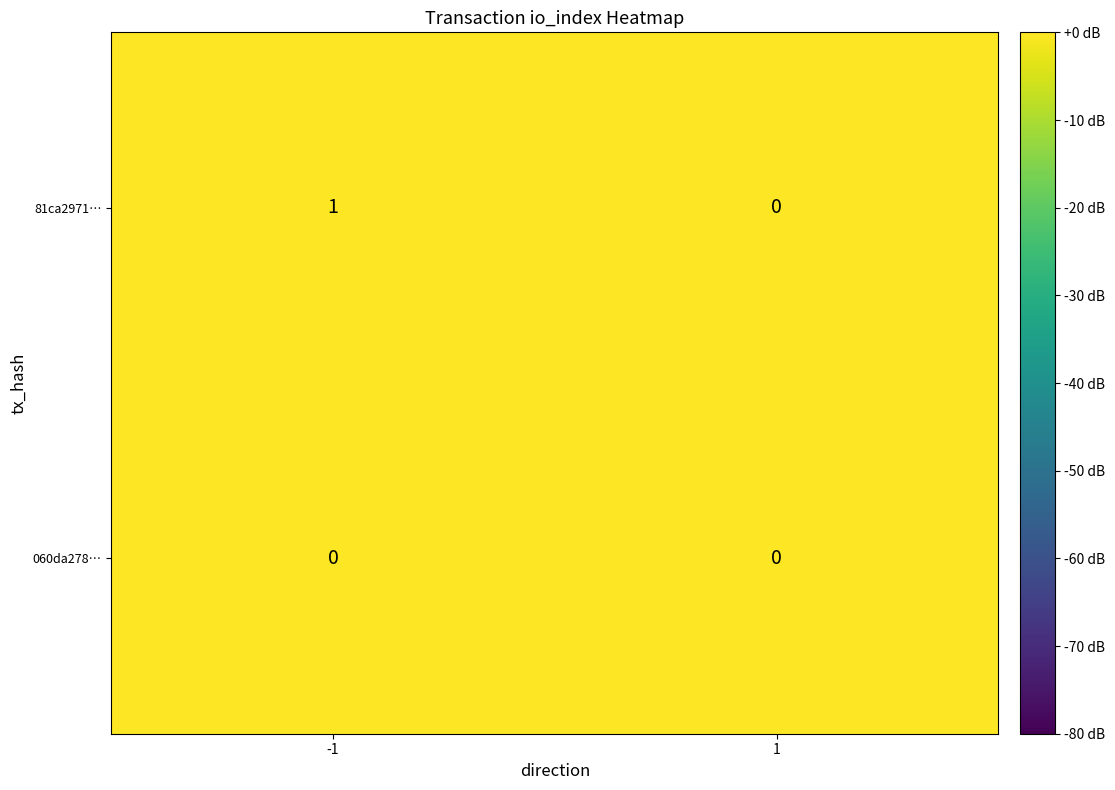

Which series has the largest range (max minus min)?

81ca2971…